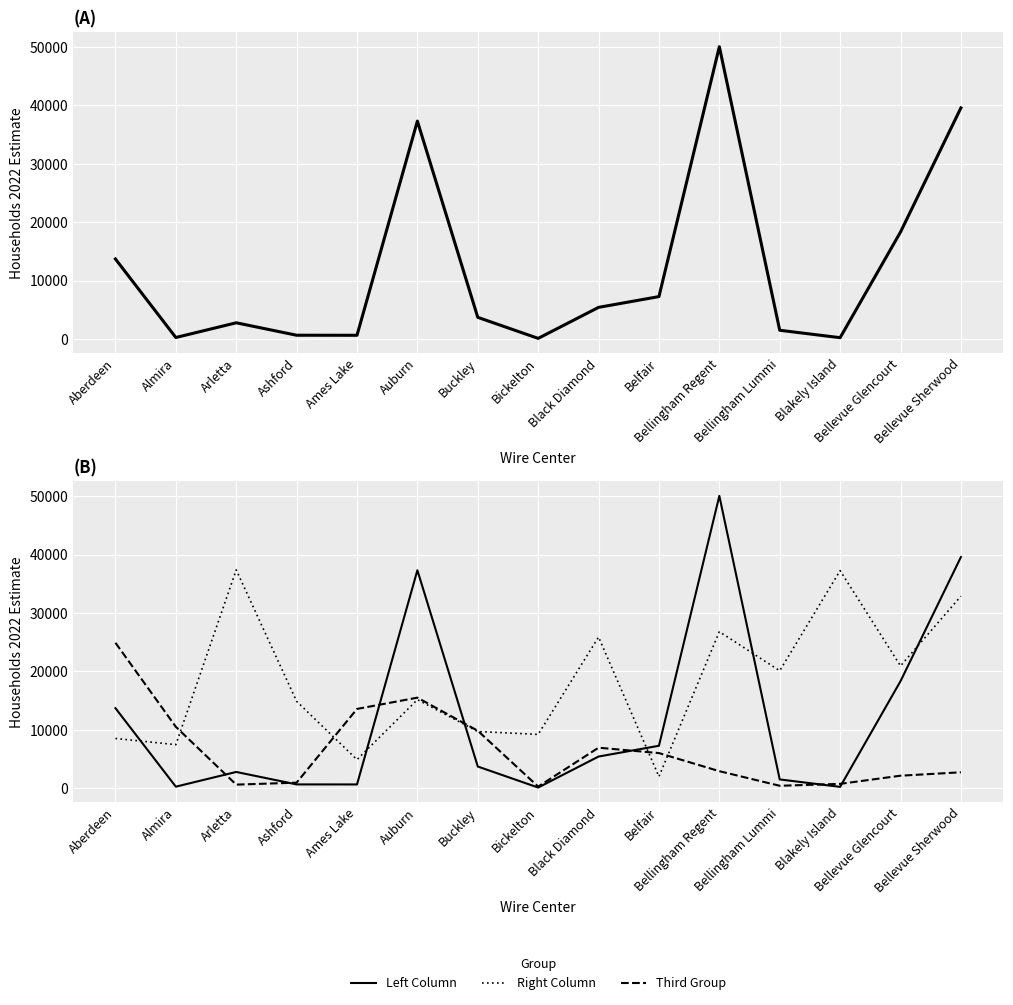

What is the minimum value shown in the chart?

129